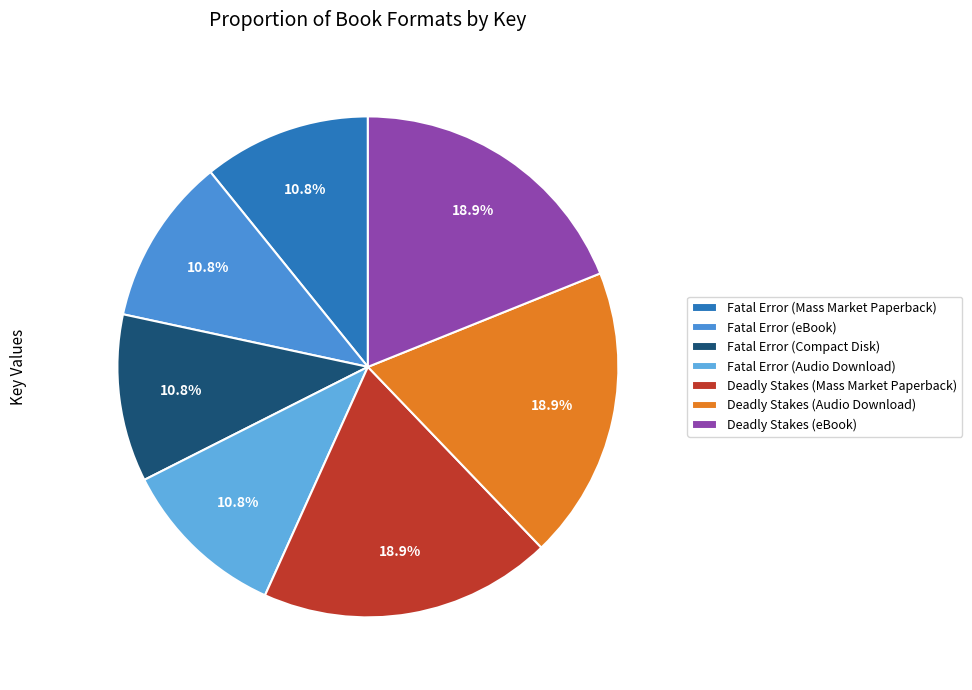

Does Fatal Error (Compact Disk) account for over 50% of the chart?

No